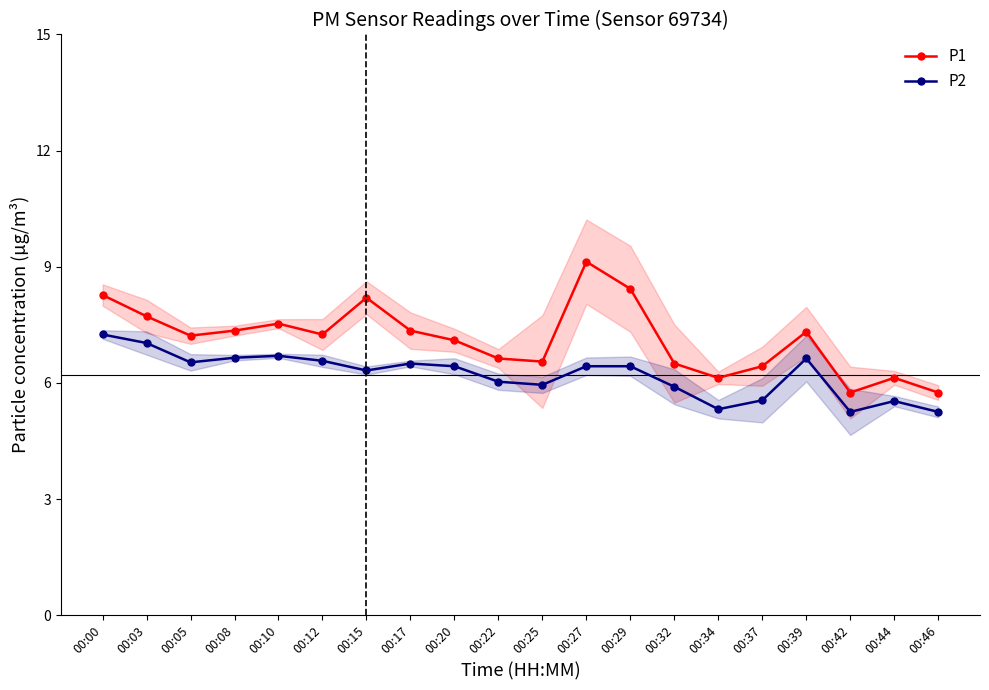

Where is the first local maximum for P2?

00:10